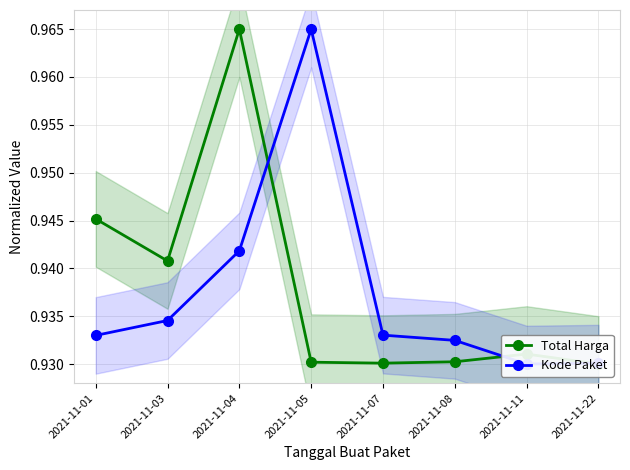

What is the value of the Total Harga point at the 7th from the left?

0.9